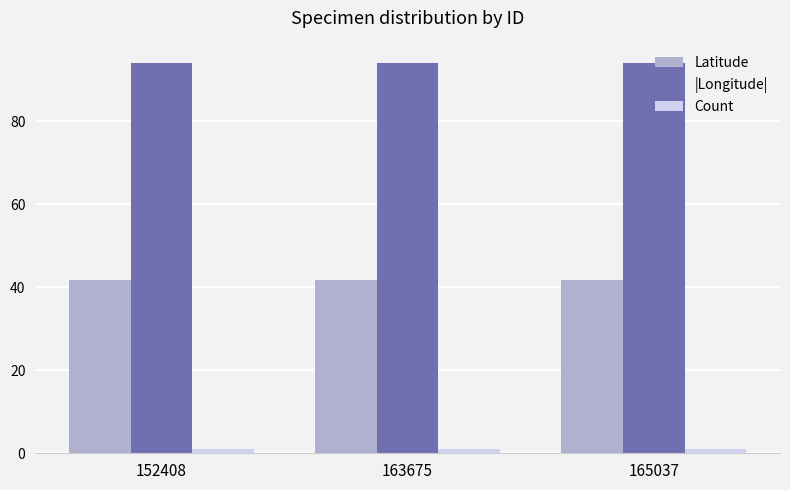

What value does the Count series have at 163675?

1.0